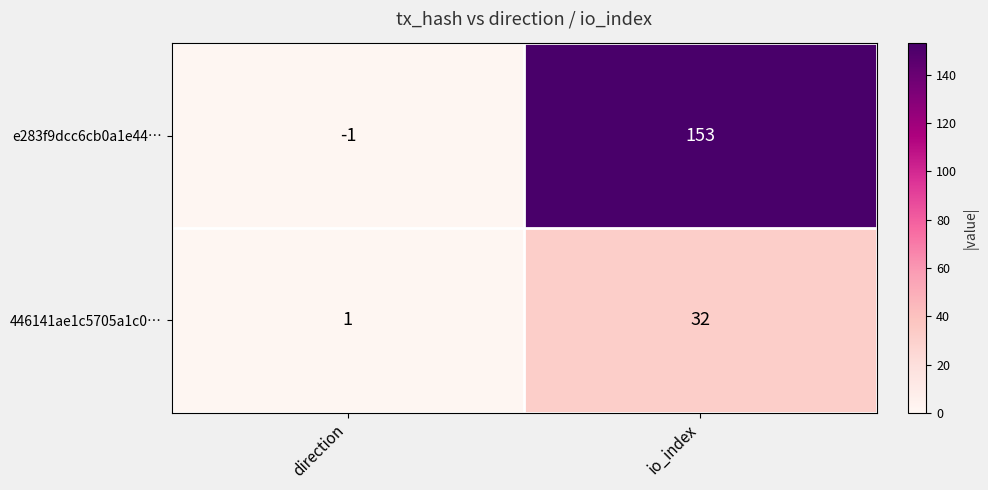

At io_index, list the series in order from largest to smallest.

e283f9dcc6cb0a1e44…, 446141ae1c5705a1c0…